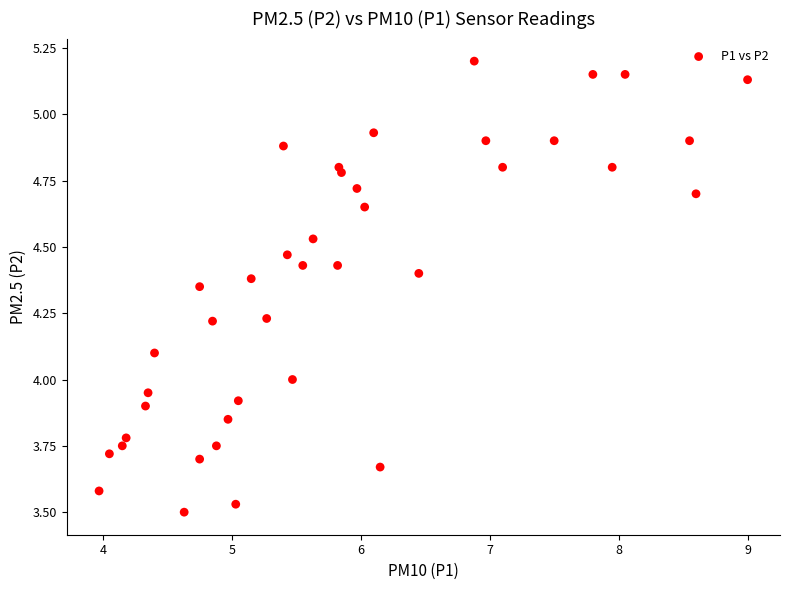

What is the range of Y values (max minus min)?

1.7